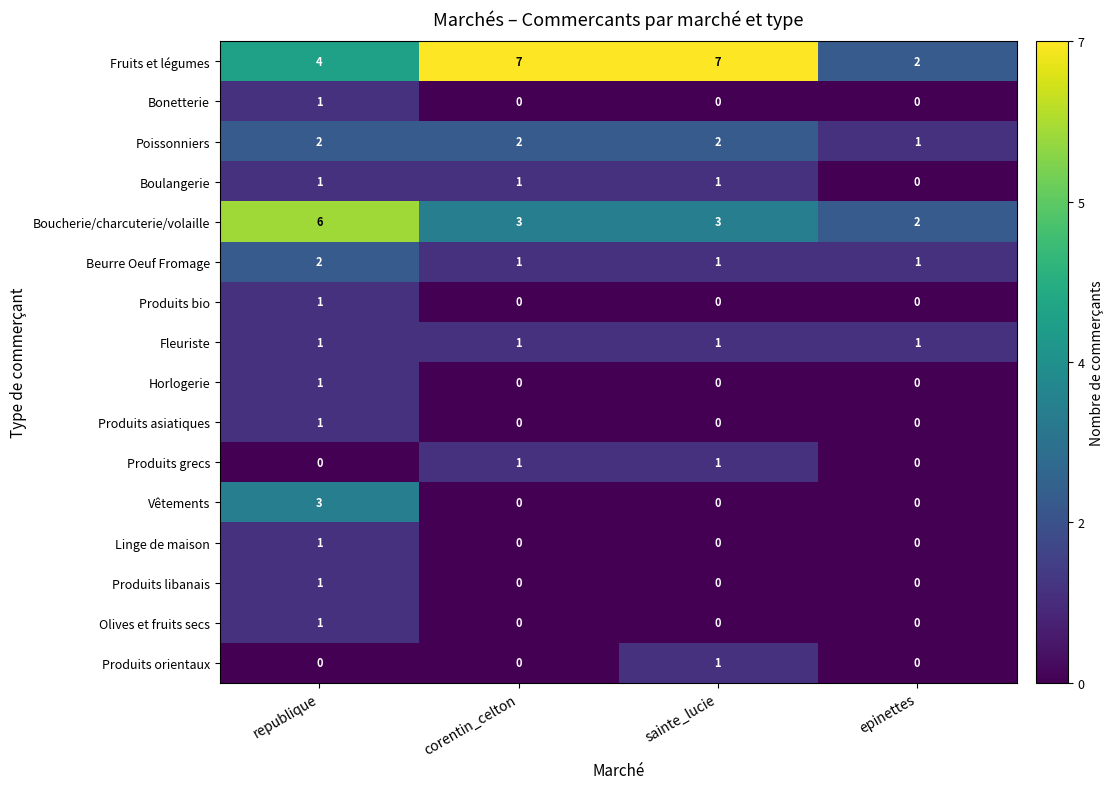

Is it true that Olives et fruits secs equals 0 at corentin_celton?

True